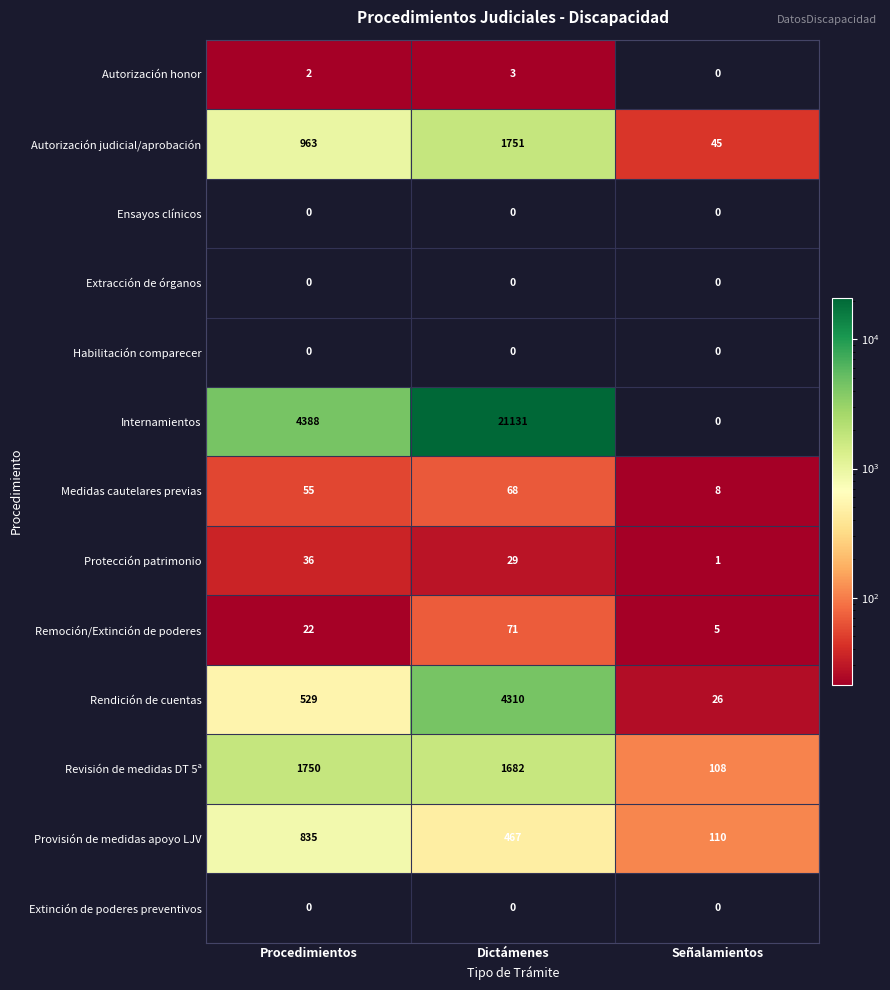

Rank the categories by Rendición de cuentas value from highest to lowest.

Dictámenes, Procedimientos, Señalamientos